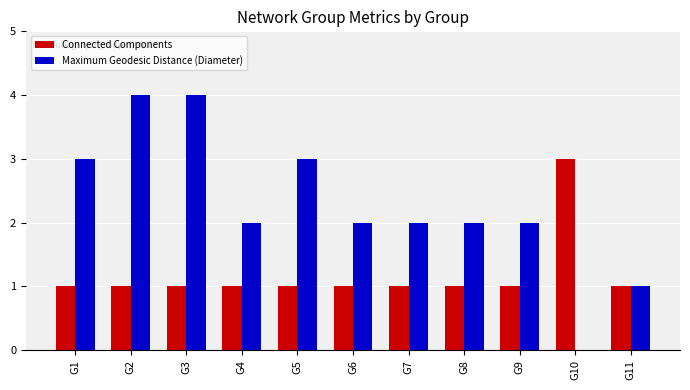

What is the total value across all series at G1?

4